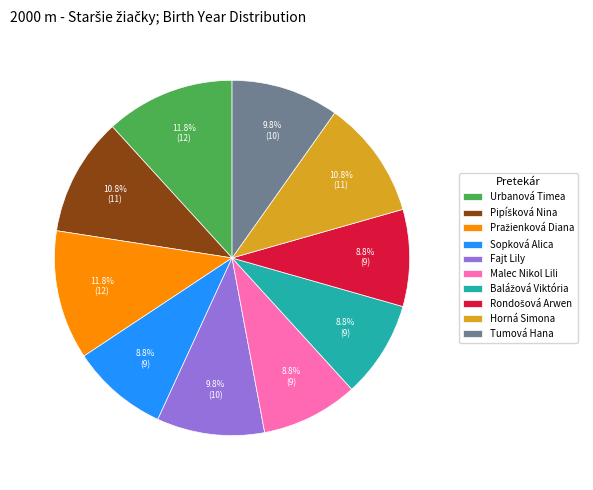

What percentage is the Tumová Hana slice, to the nearest percent?

10%